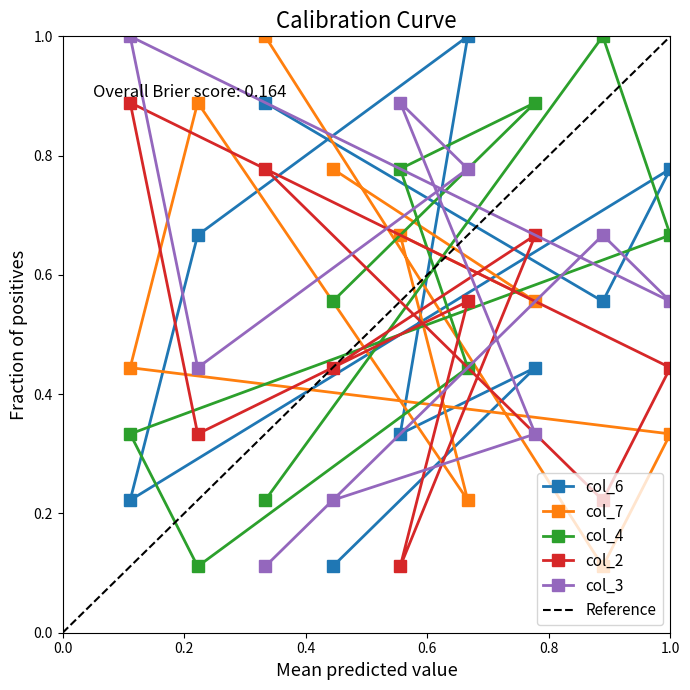

At which category does col_6 reach its first local peak?

7